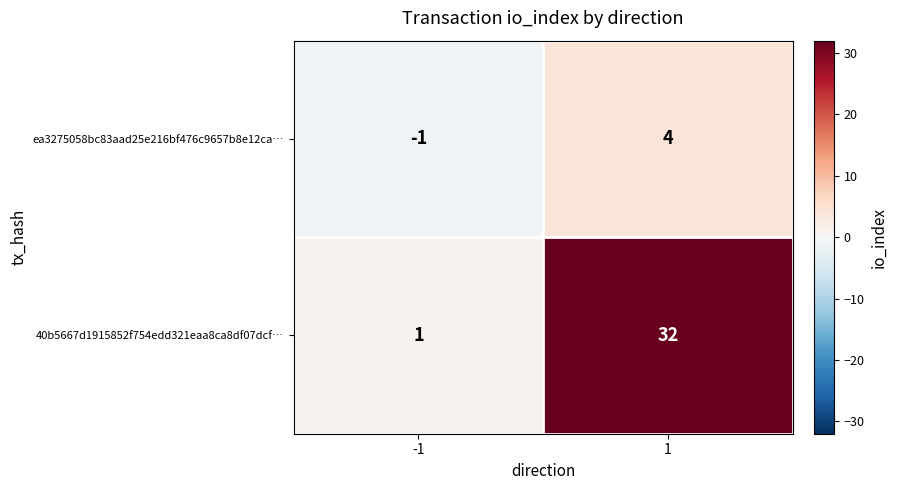

How many data points does each series have?

2